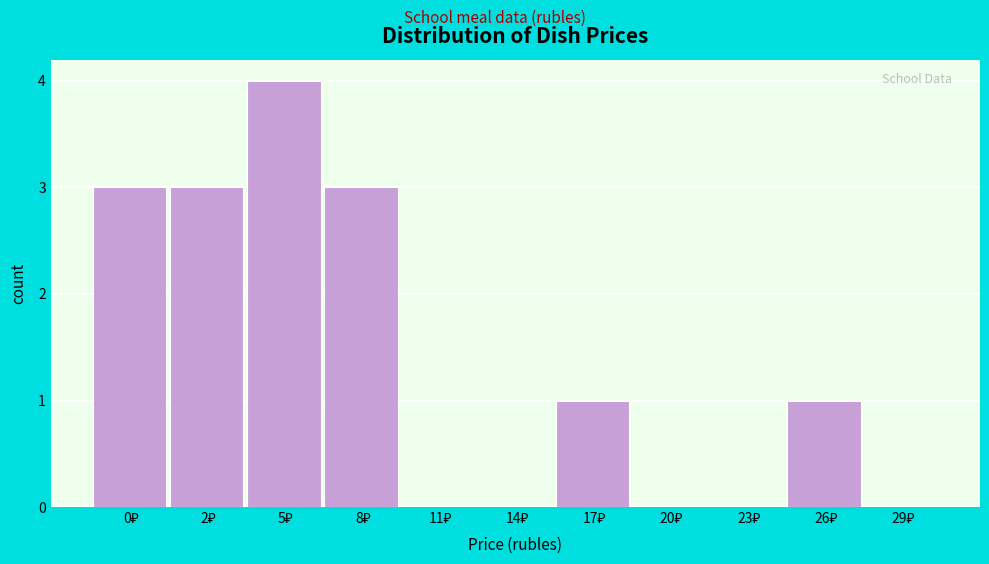

What is the sum of all values?

15